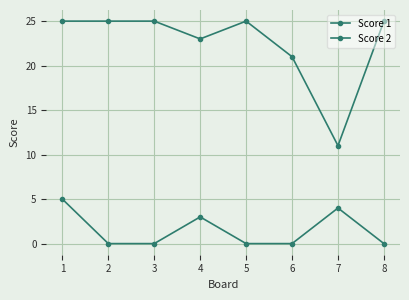

What is the difference between the second highest and minimum values in the Score 1 series?

14